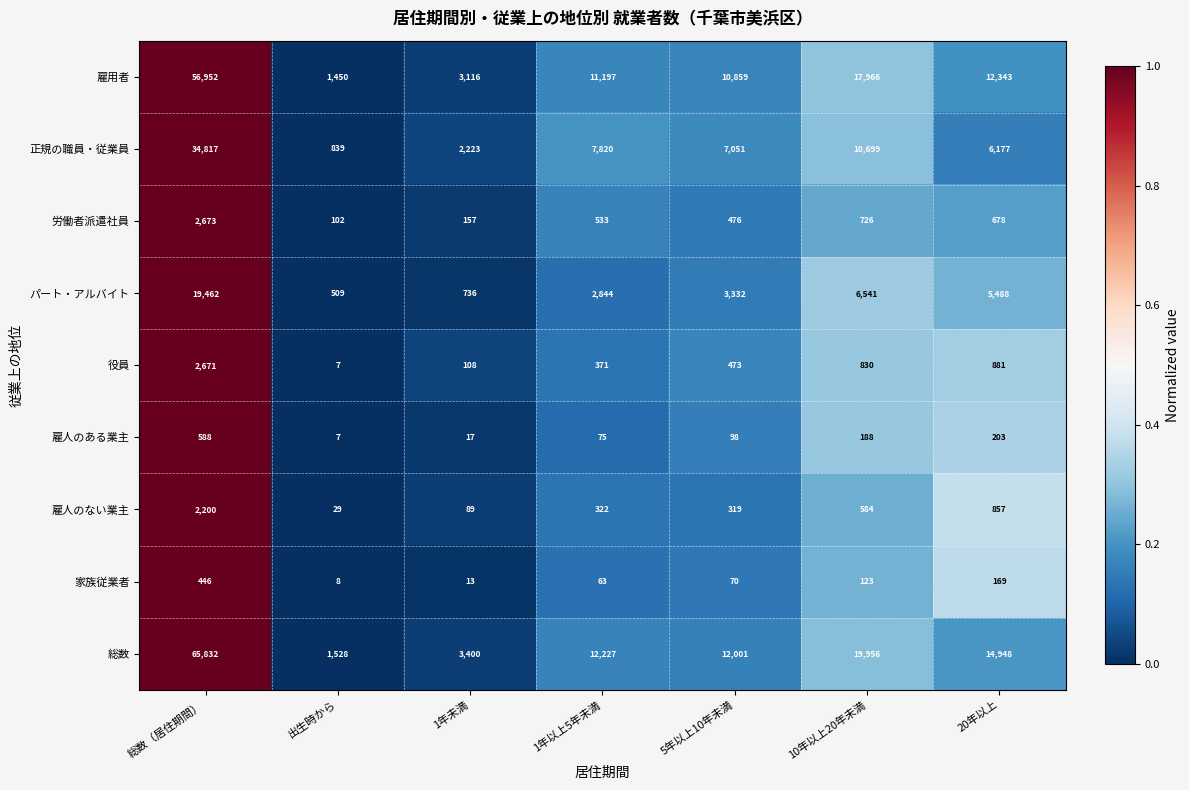

Which series has the largest range (max minus min)?

総数